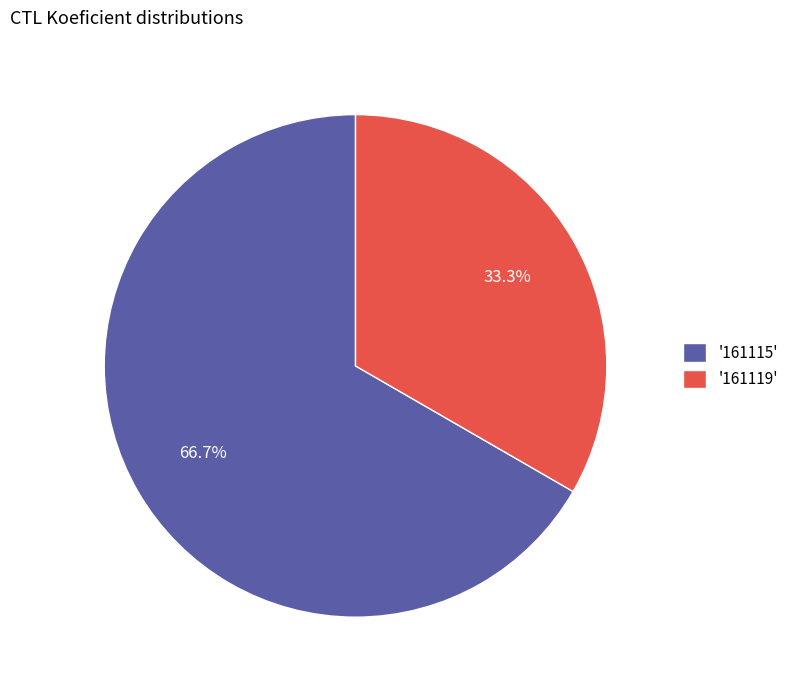

Approximately how many times larger is the value at '161119' compared to '161115'?

0.5